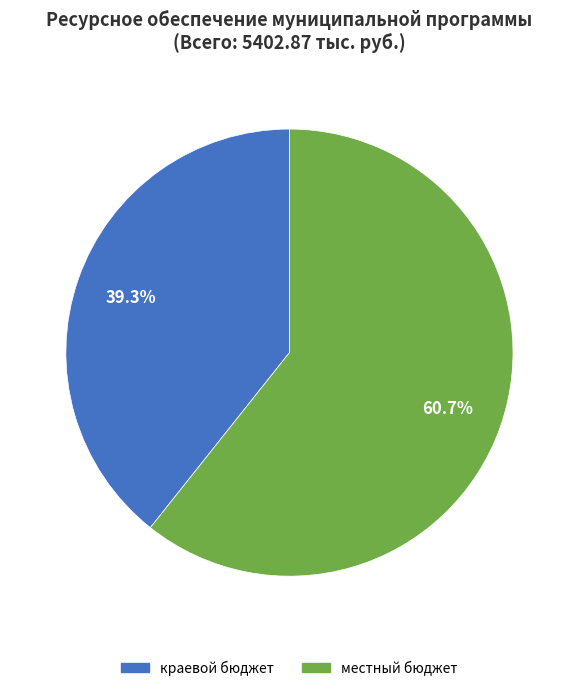

Is there a majority slice in this chart?

Yes